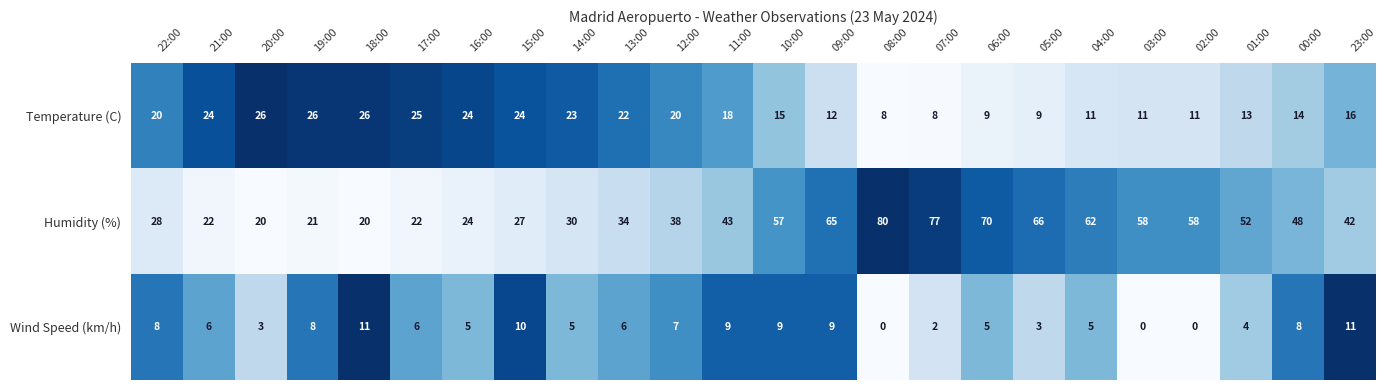

What is the sum of all Wind Speed (km/h) values?

140